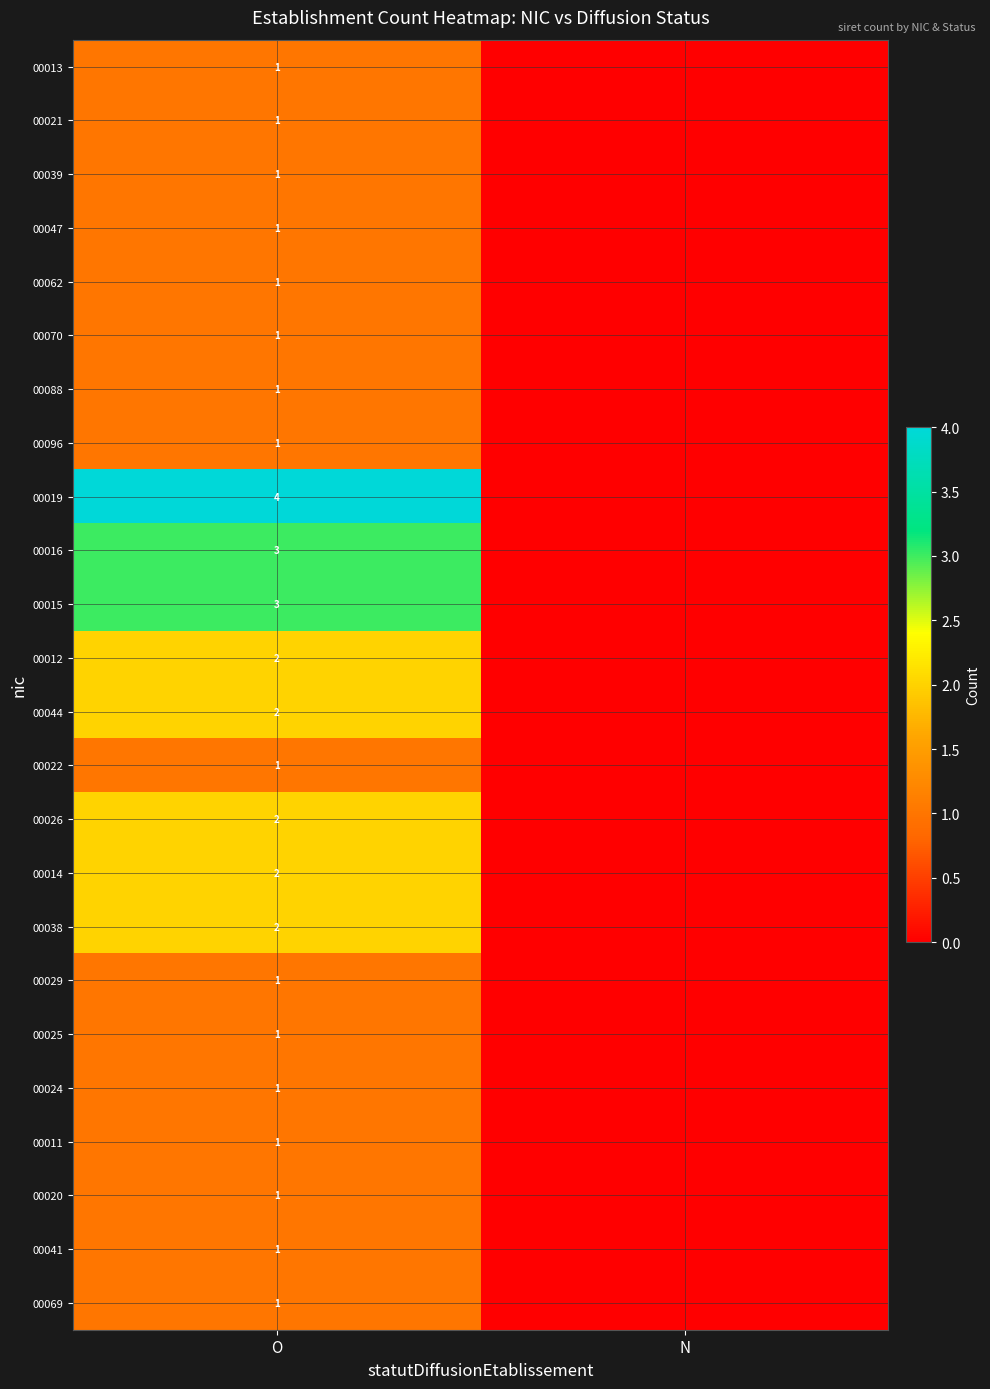

What is the spread (max minus min) of values at O?

3